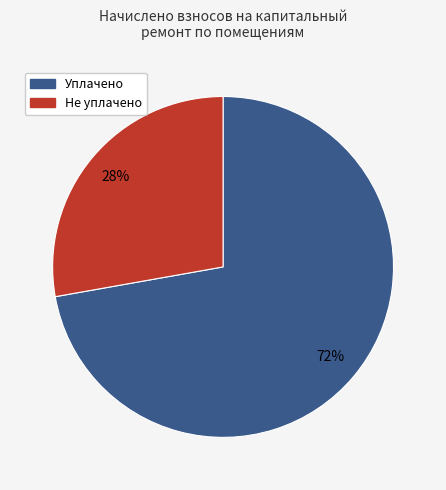

To the nearest percent, what is the difference between the largest and smallest slice percentages?

44%